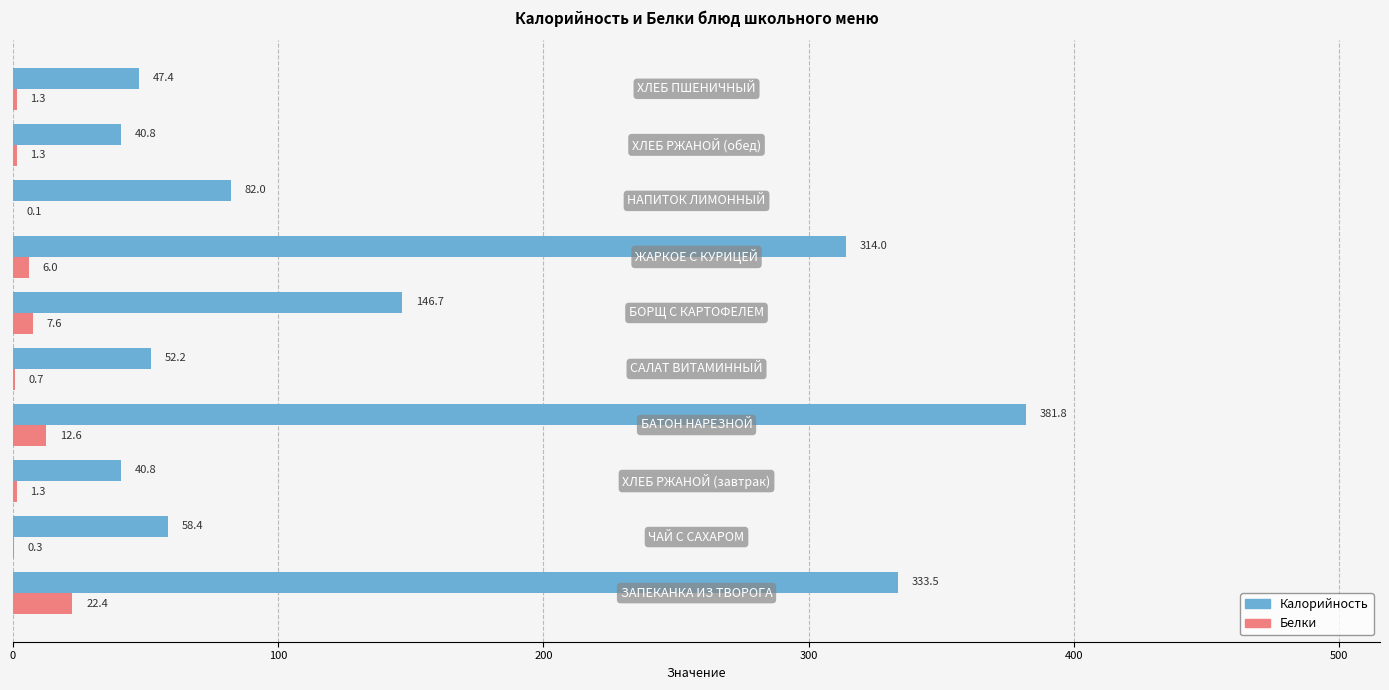

What is the sum of all Калорийность values?

1497.6